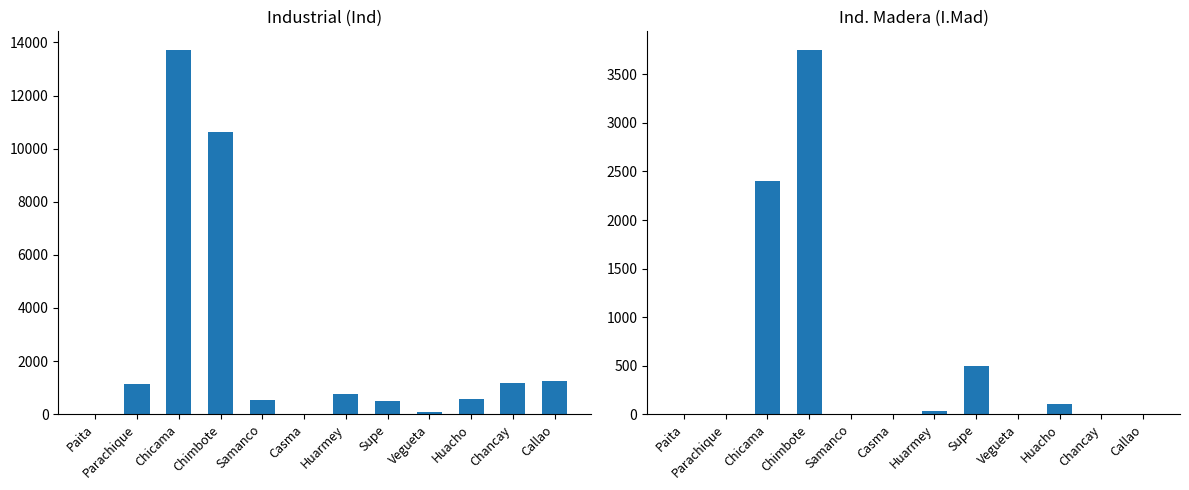

What is the maximum value for I.Mad?

3755.1